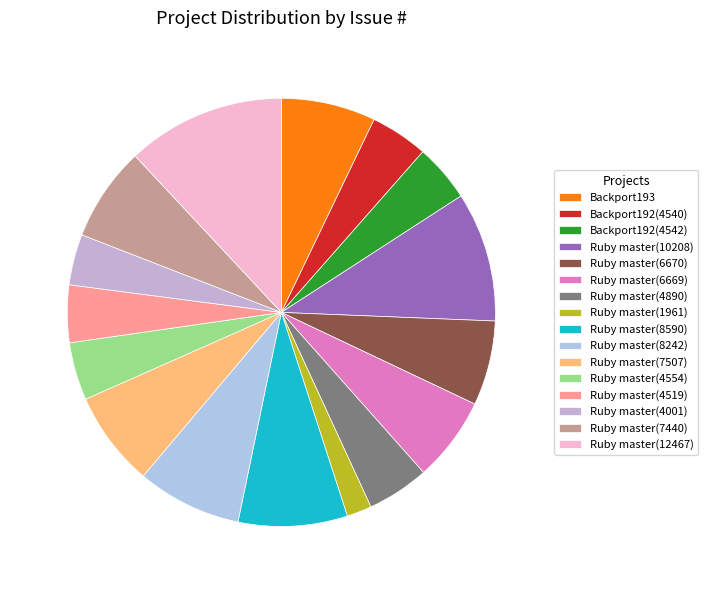

To the nearest percent, what is the difference between the largest and smallest slice percentages?

10%